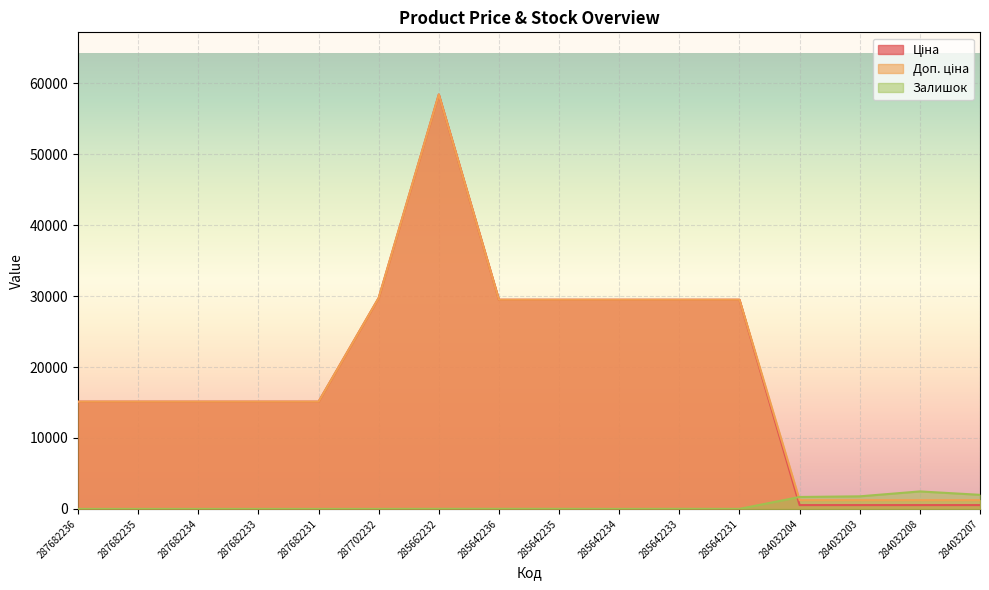

Reading left to right, list all the values displayed in this chart.

Ціна: 287682236=15120.0	287682235=15120.0	287682234=15120.0	287682233=15120.0	287682231=15120.0	287702232=29747.2	285662232=58426.5	285642236=29491.5	285642235=29491.5	285642234=29491.5	285642233=29491.5	285642231=29491.5	284032204=539.0	284032203=539.0	284032208=539.0	284032207=539.0
Доп. ціна: 287682236=15120.0	287682235=15120.0	287682234=15120.0	287682233=15120.0	287682231=15120.0	287702232=29747.2	285662232=58426.5	285642236=29491.5	285642235=29491.5	285642234=29491.5	285642233=29491.5	285642231=29491.5	284032204=1235.4	284032203=1235.4	284032208=1235.4	284032207=1235.4
Залишок: 287682236=0.0	287682235=0.0	287682234=0.0	287682233=0.0	287682231=0.0	287702232=0.0	285662232=12.0	285642236=11.0	285642235=11.0	285642234=0.0	285642233=13.0	285642231=4.0	284032204=1682.0	284032203=1774.0	284032208=2465.0	284032207=1986.0